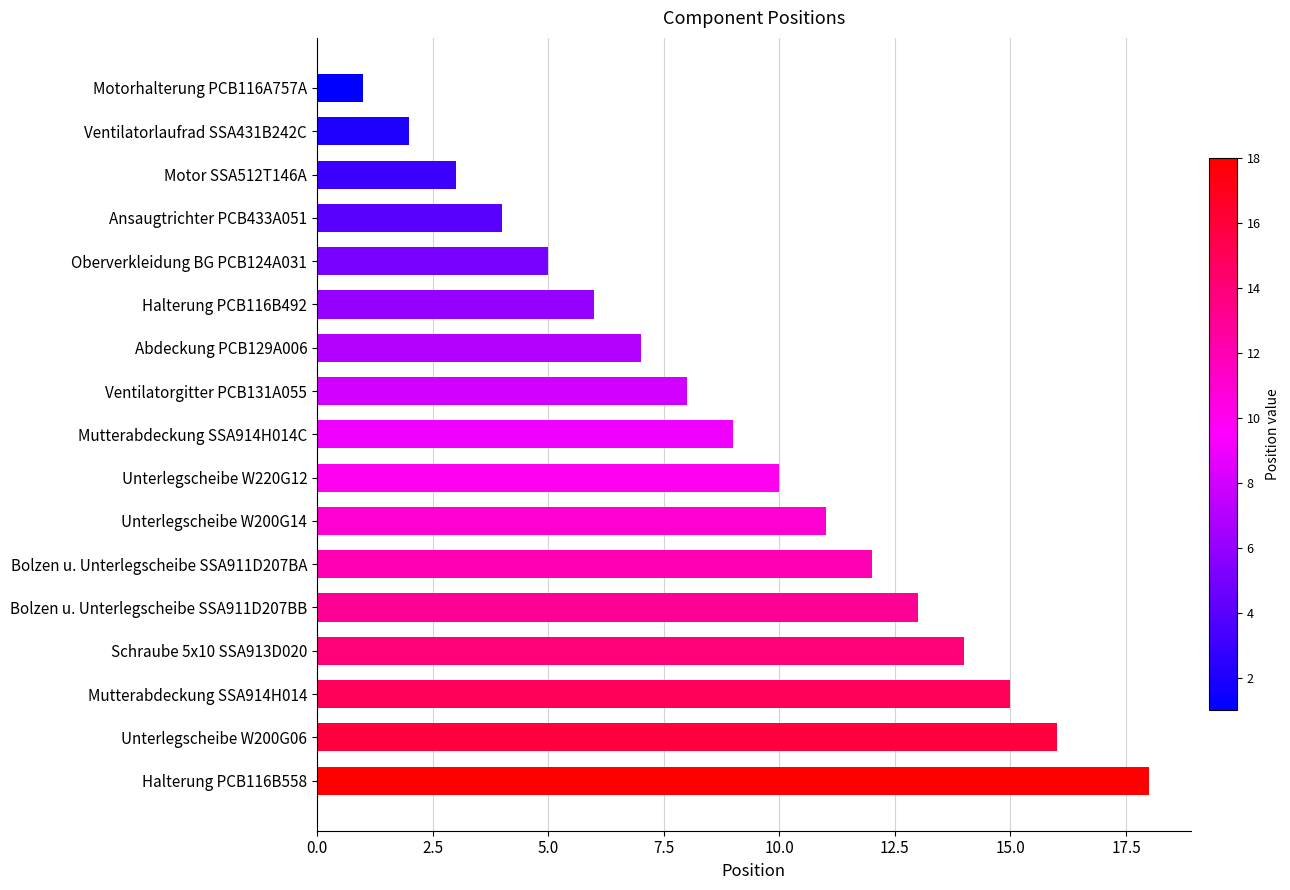

What is the change in value from Motor SSA512T146A to Halterung PCB116B492?

+3